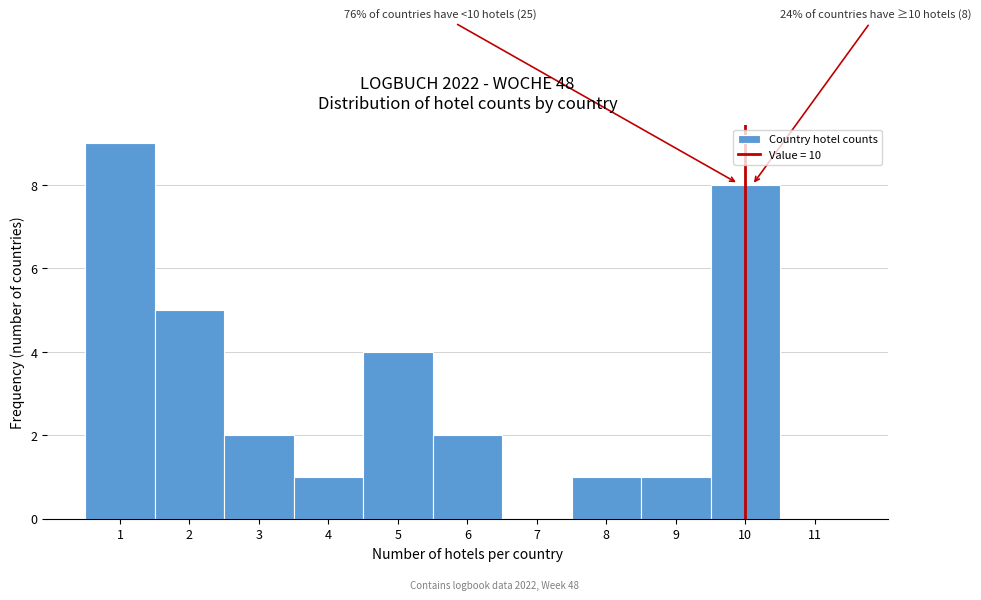

Which range on the x-axis has the tallest bar?

0.5 to 1.5